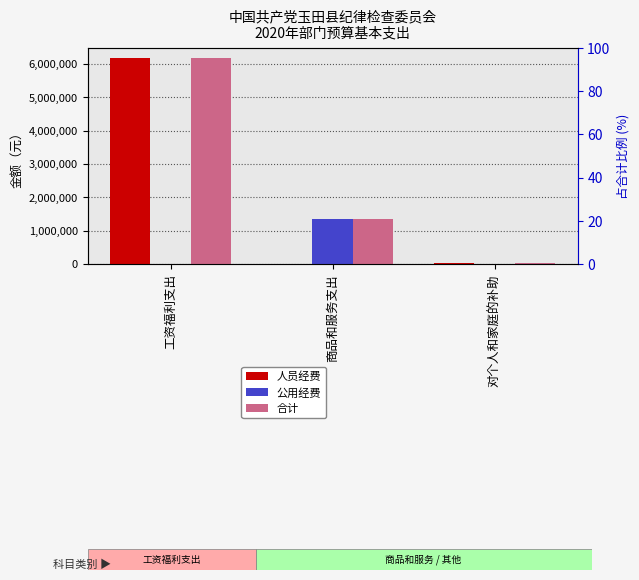

List the series in order of their peak value, highest first.

人员经费, 合计, 公用经费